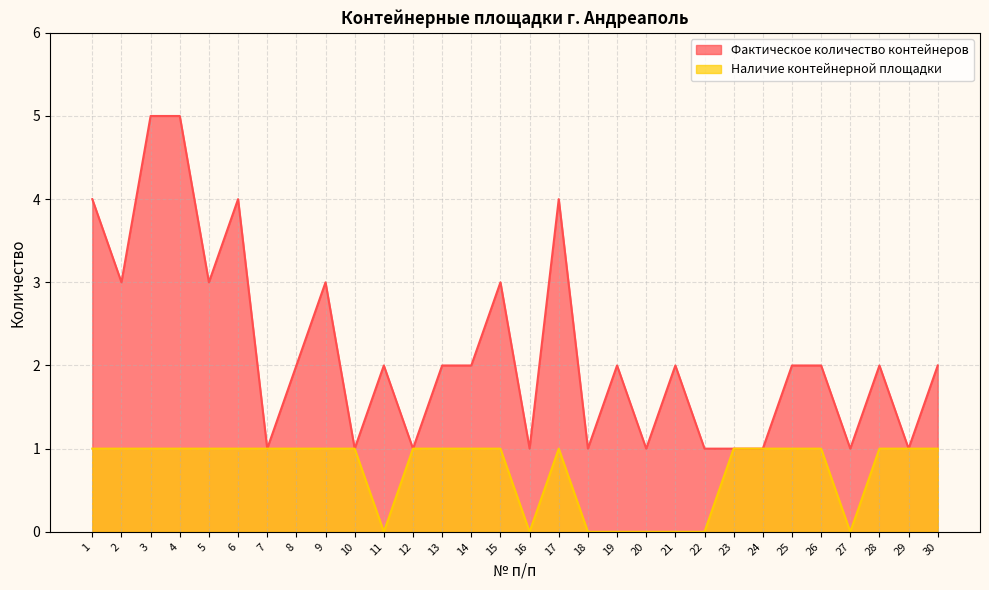

At how many categories does at least one series exceed 3?

5